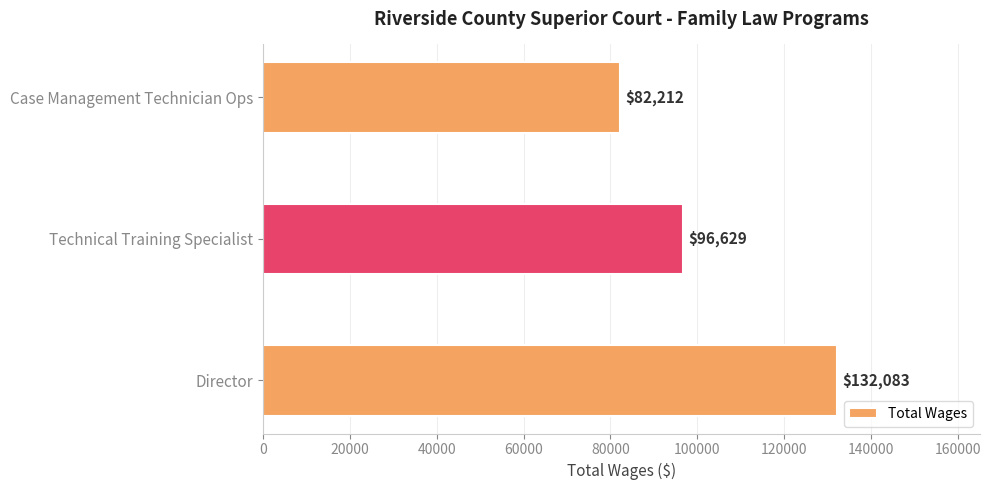

The value at Case Management Technician Ops is 82212. True or false?

True